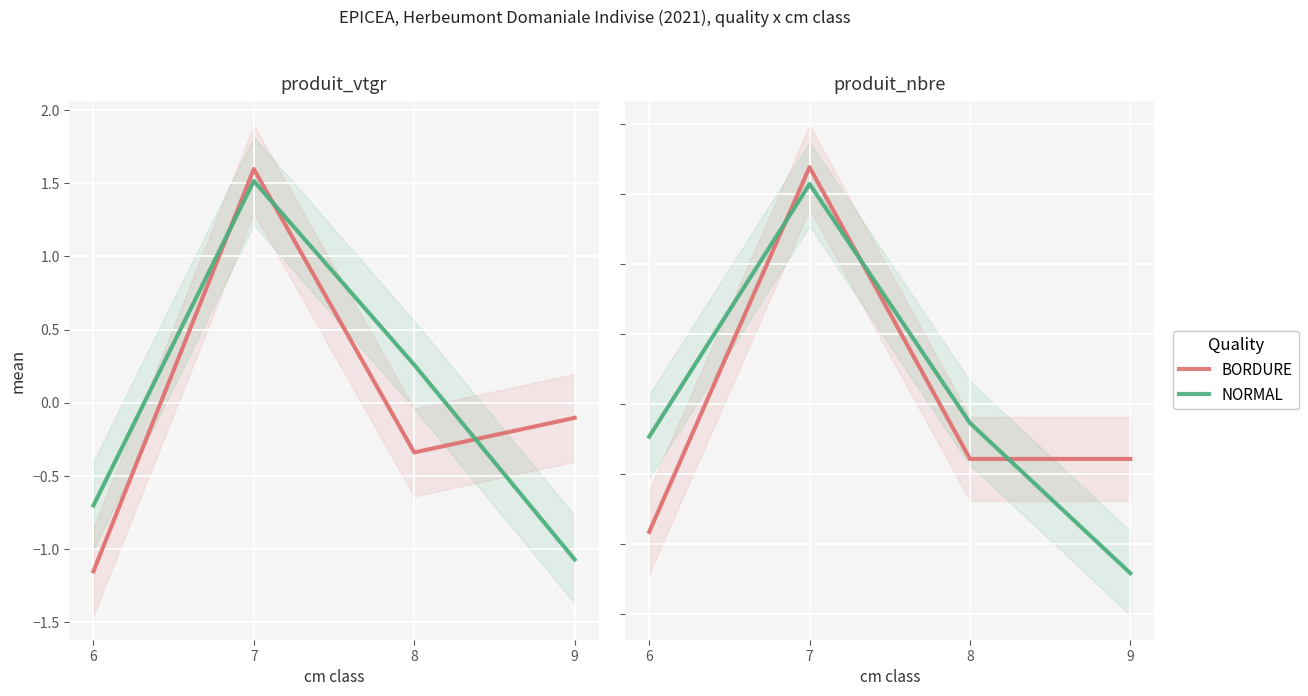

Count the number of categories in the chart.

4